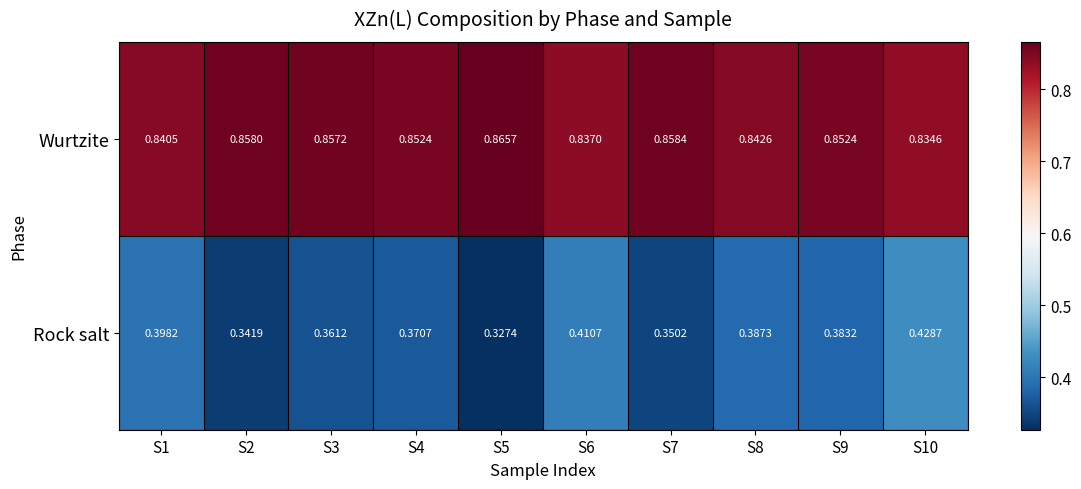

Which series has the largest range (max minus min)?

Rock salt